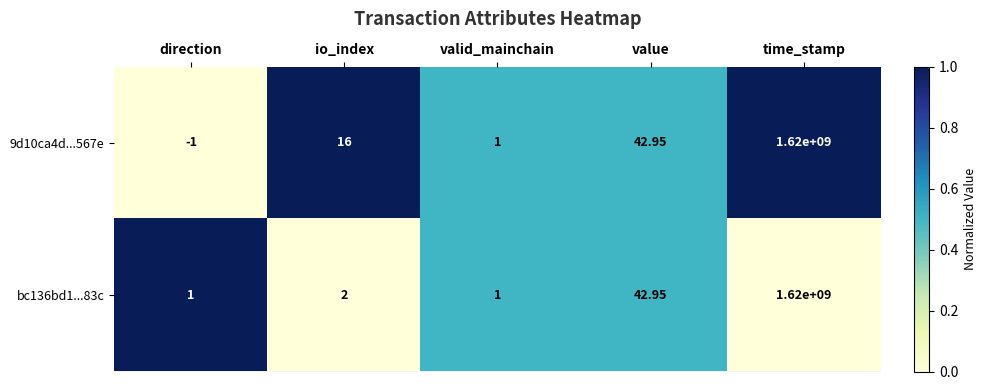

Is the value of bc136bd1...83c at value greater than the value of 9d10ca4d...567e at direction?

Yes